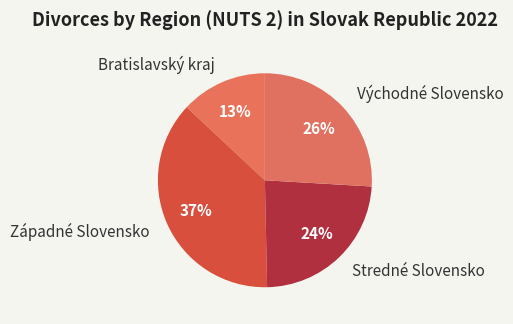

Which has a higher value, Východné Slovensko or Bratislavský kraj?

Východné Slovensko